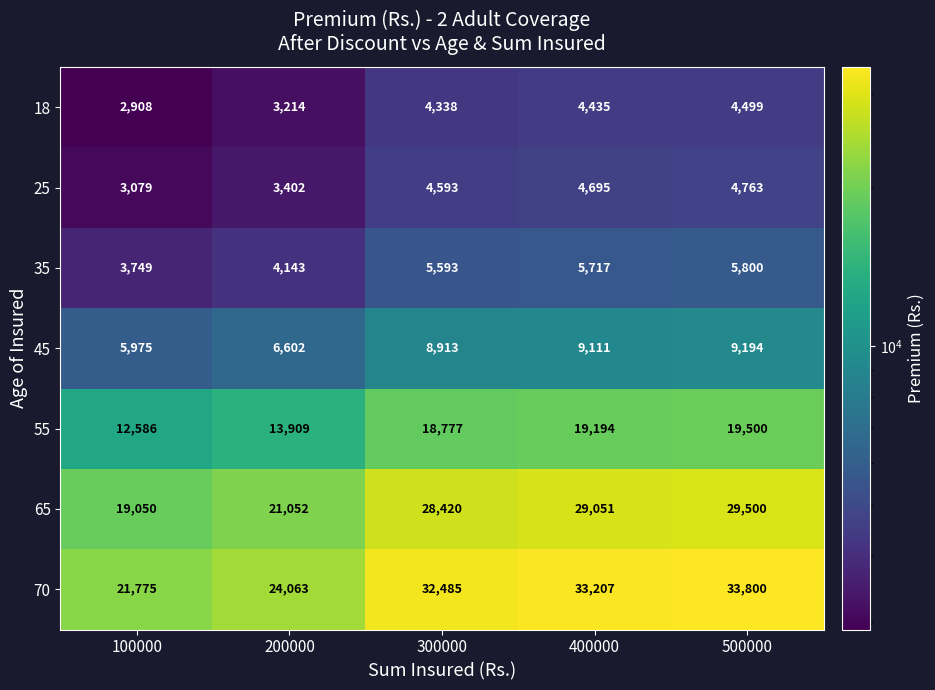

Count the number of categories in the chart.

5